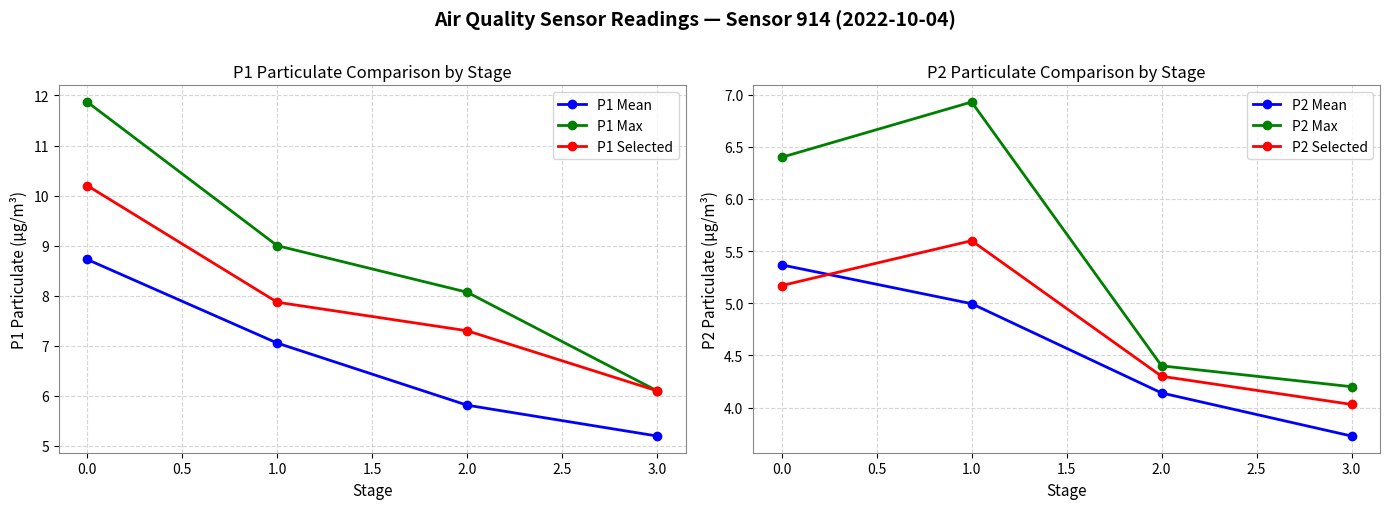

The value of P1 Max at 0.0 is 11.9. True or false?

True